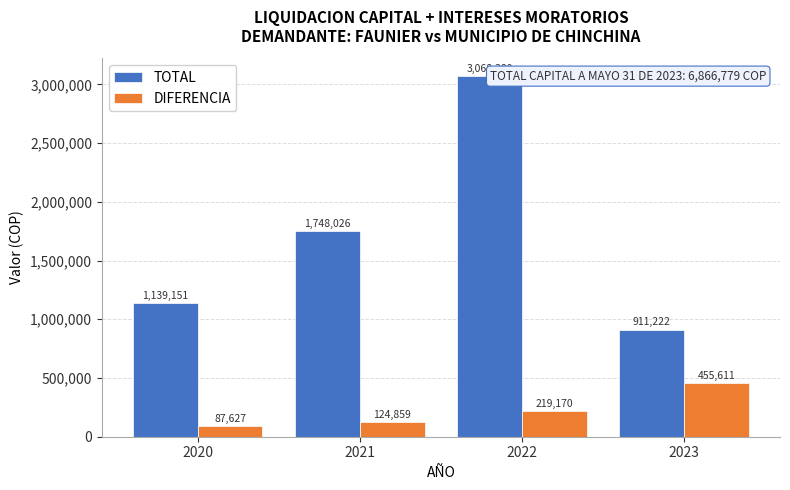

Which series has the widest spread of values?

TOTAL